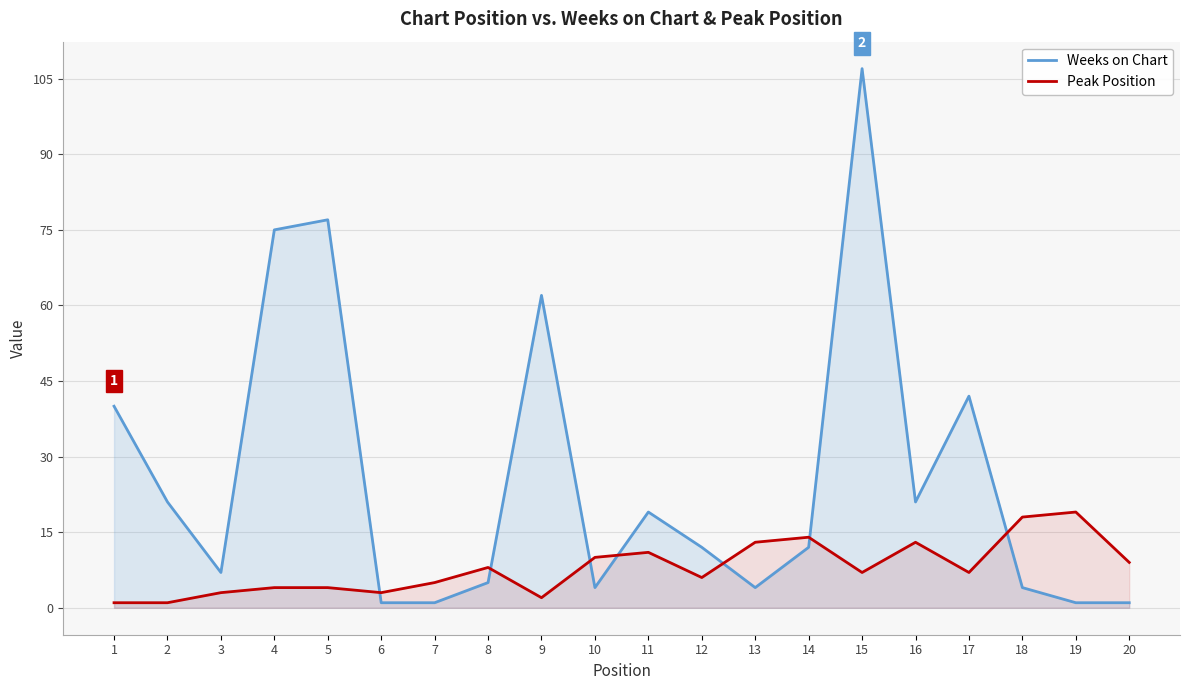

Between 15 and 4, which is larger?

15